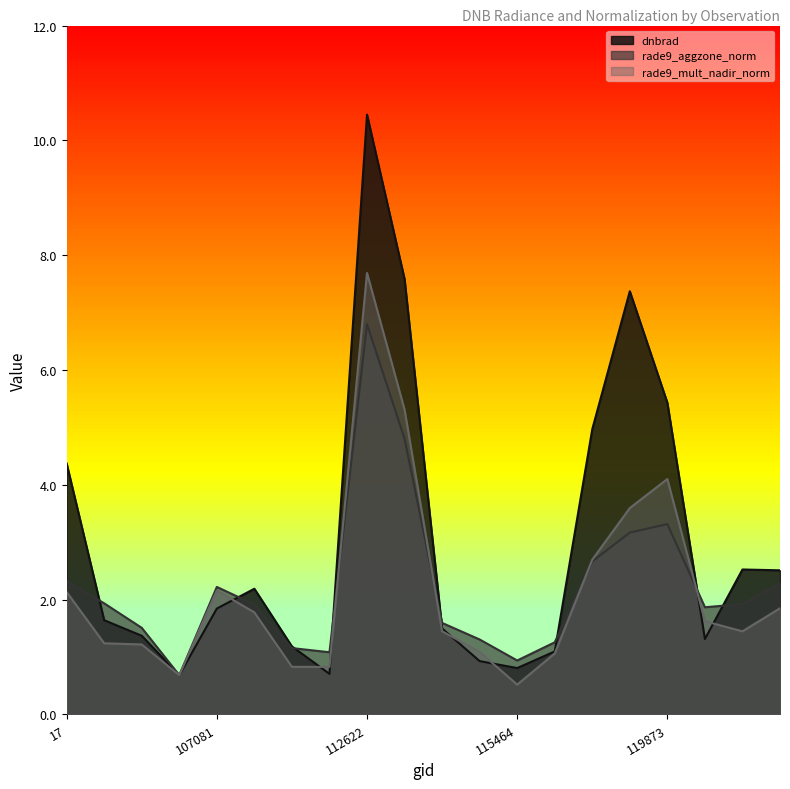

What is the difference between the dnbrad values at 113127 and 120740?

5.1